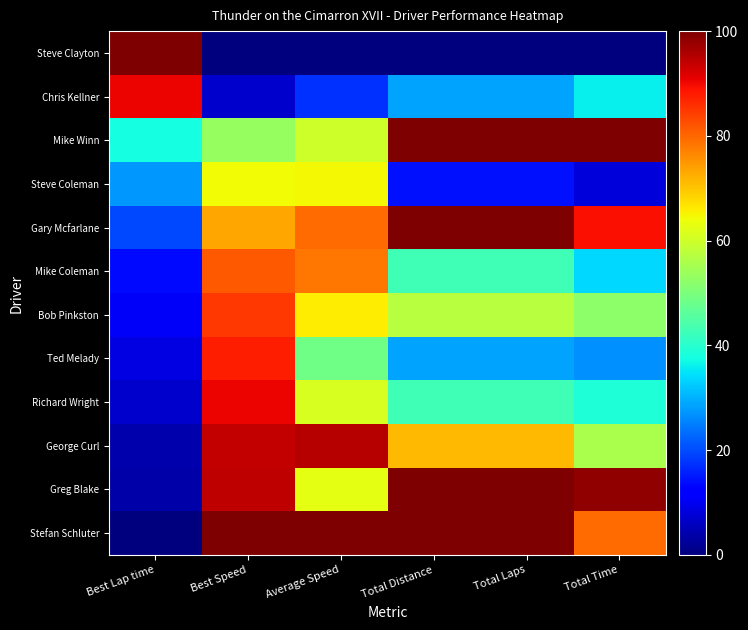

Reading left to right, what are all the values shown in this chart?

Stefan Schluter: Best Lap time=0.0	Best Speed=100.0	Average Speed=100.0	Total Distance=100.0	Total Laps=100.0	Total Time=79.7
Greg Blake: Best Lap time=3.8	Best Speed=94.5	Average Speed=62.7	Total Distance=100.0	Total Laps=100.0	Total Time=98.4
George Curl: Best Lap time=4.3	Best Speed=93.9	Average Speed=95.3	Total Distance=71.4	Total Laps=71.4	Total Time=55.8
Richard Wright: Best Lap time=6.7	Best Speed=90.6	Average Speed=61.2	Total Distance=42.9	Total Laps=42.9	Total Time=38.7
Ted Melady: Best Lap time=8.7	Best Speed=87.8	Average Speed=48.5	Total Distance=28.6	Total Laps=28.6	Total Time=26.7
Bob Pinkston: Best Lap time=10.7	Best Speed=85.2	Average Speed=65.6	Total Distance=57.1	Total Laps=57.1	Total Time=52.2
Mike Coleman: Best Lap time=13.5	Best Speed=81.4	Average Speed=78.4	Total Distance=42.9	Total Laps=42.9	Total Time=34.0
Gary Mcfarlane: Best Lap time=19.9	Best Speed=73.4	Average Speed=79.4	Total Distance=100.0	Total Laps=100.0	Total Time=89.2
Steve Coleman: Best Lap time=27.6	Best Speed=64.2	Average Speed=64.8	Total Distance=14.3	Total Laps=14.3	Total Time=7.9
Mike Winn: Best Lap time=37.6	Best Speed=53.2	Average Speed=60.0	Total Distance=100.0	Total Laps=100.0	Total Time=100.0
Chris Kellner: Best Lap time=90.4	Best Speed=6.7	Average Speed=17.4	Total Distance=28.6	Total Laps=28.6	Total Time=36.3
Steve Clayton: Best Lap time=100.0	Best Speed=0.0	Average Speed=0.0	Total Distance=0.0	Total Laps=0.0	Total Time=0.0